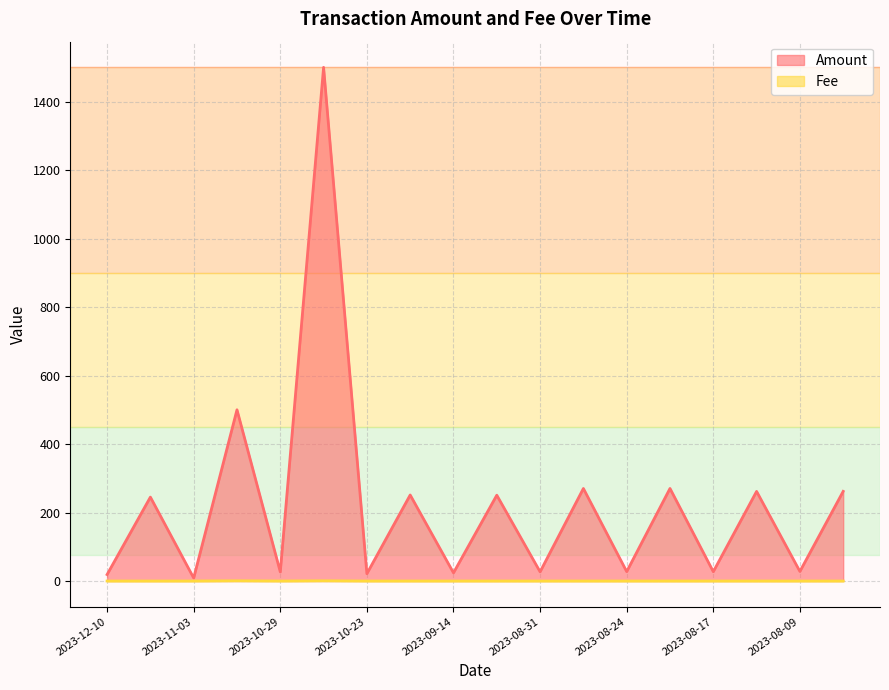

How many interior local peaks does the Amount series have?

8